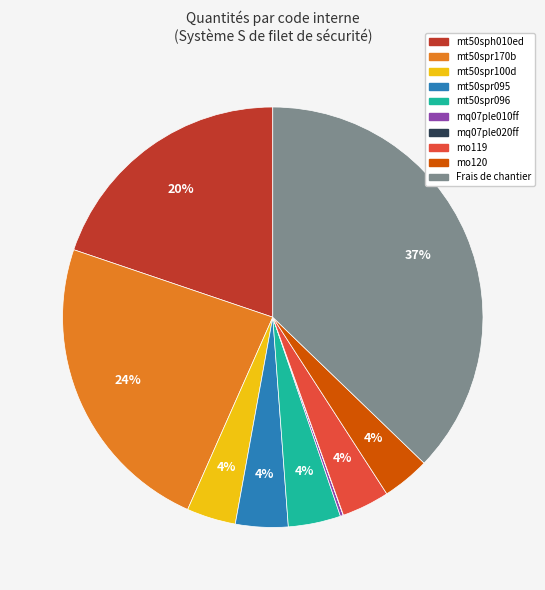

To the nearest percent, what portion does mt50spr170b represent?

24%